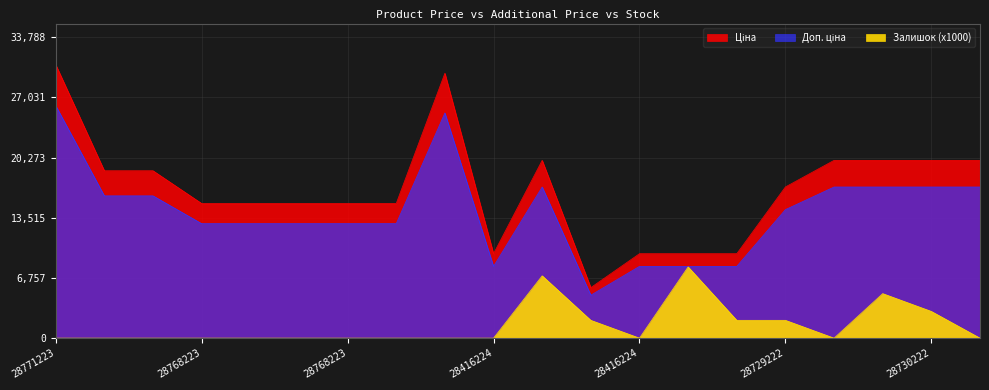

The value of Доп. ціна at 287302225 is 16969.5. True or false?

True